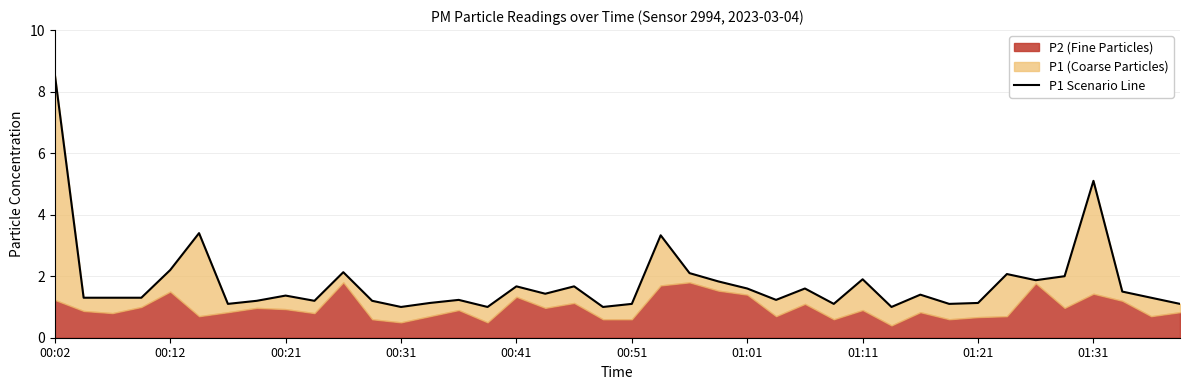

What is the difference between the values at 01:11 and 00:31?

0.9